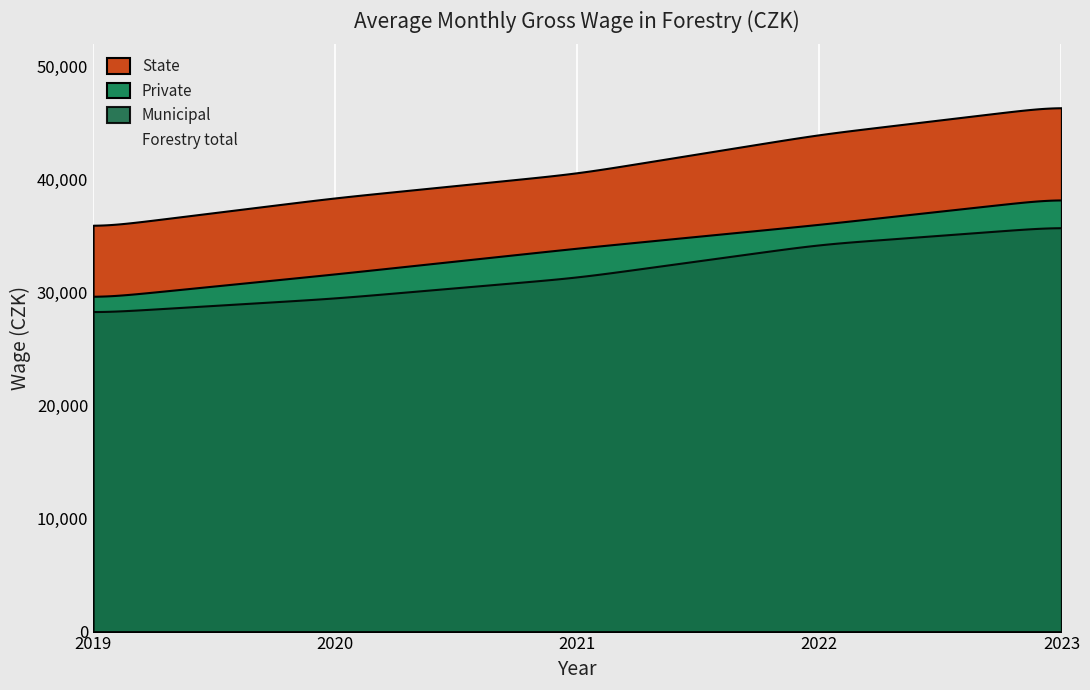

What is the value of the State point at the 5th from the left?

46584